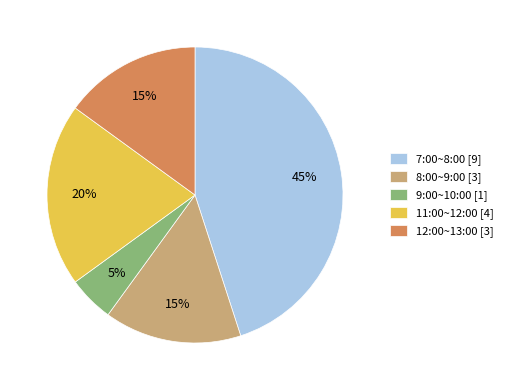

Which has a higher value, 7:00~8:00 [9] or 8:00~9:00 [3]?

7:00~8:00 [9]